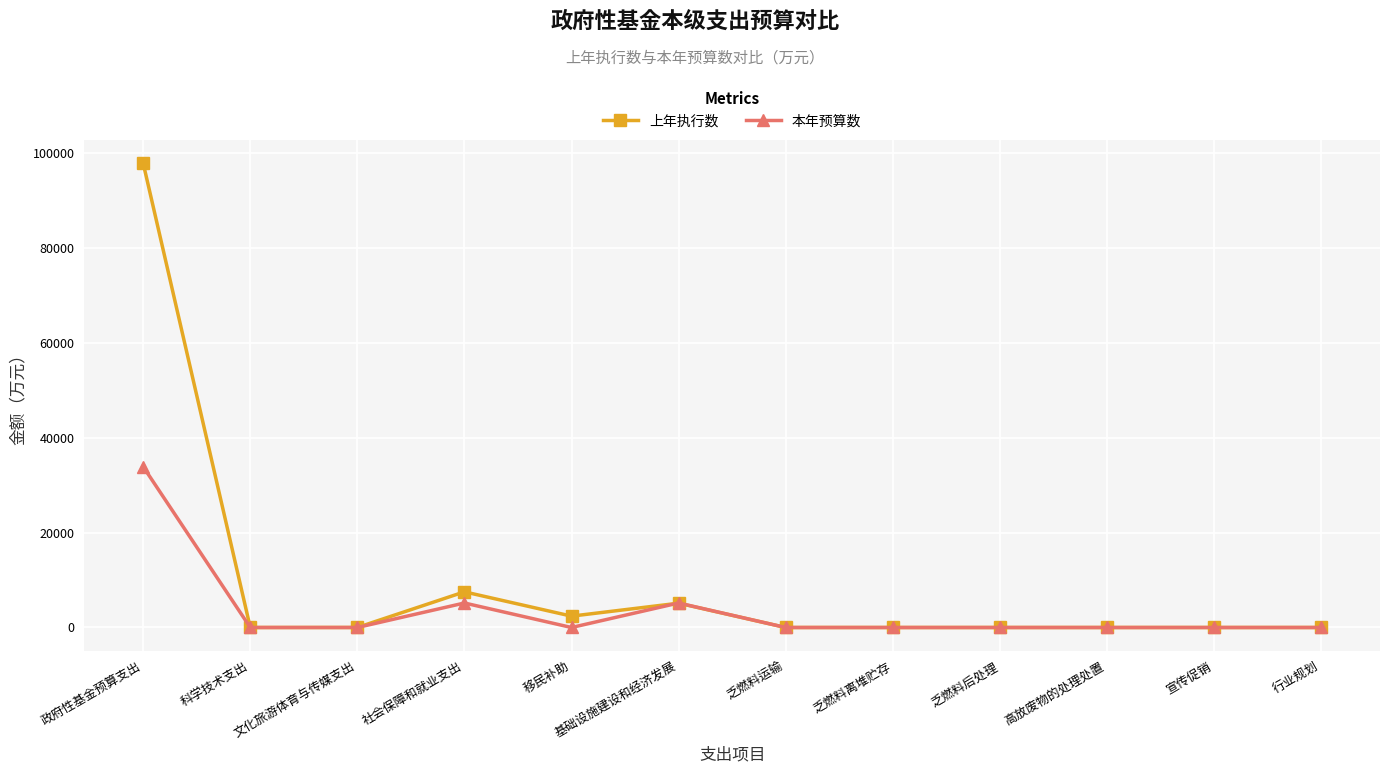

At which label is 上年执行数 closest to 48929?

社会保障和就业支出